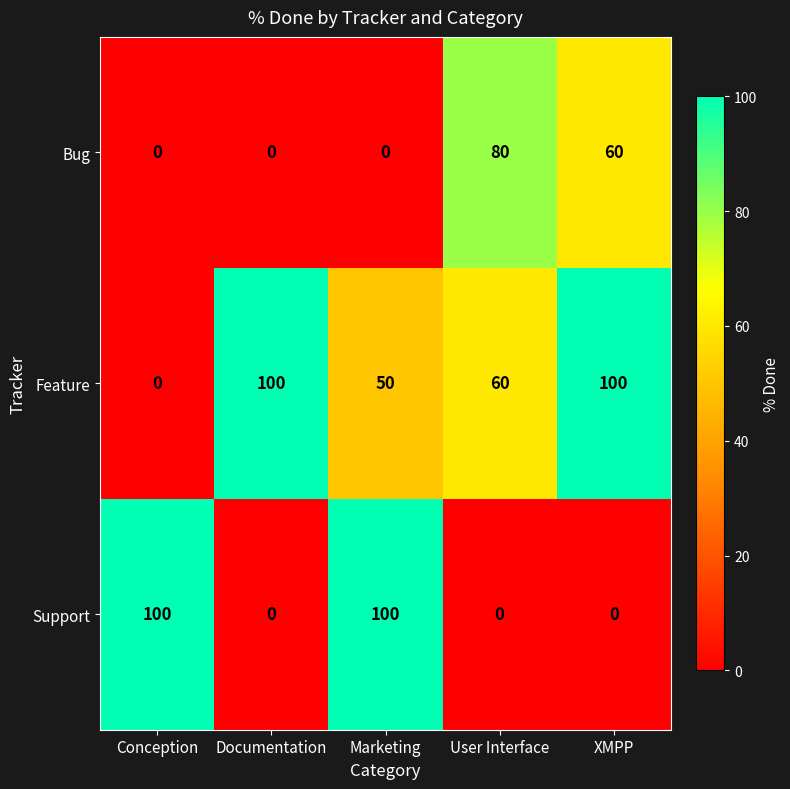

What is the total value across all series at Documentation?

100